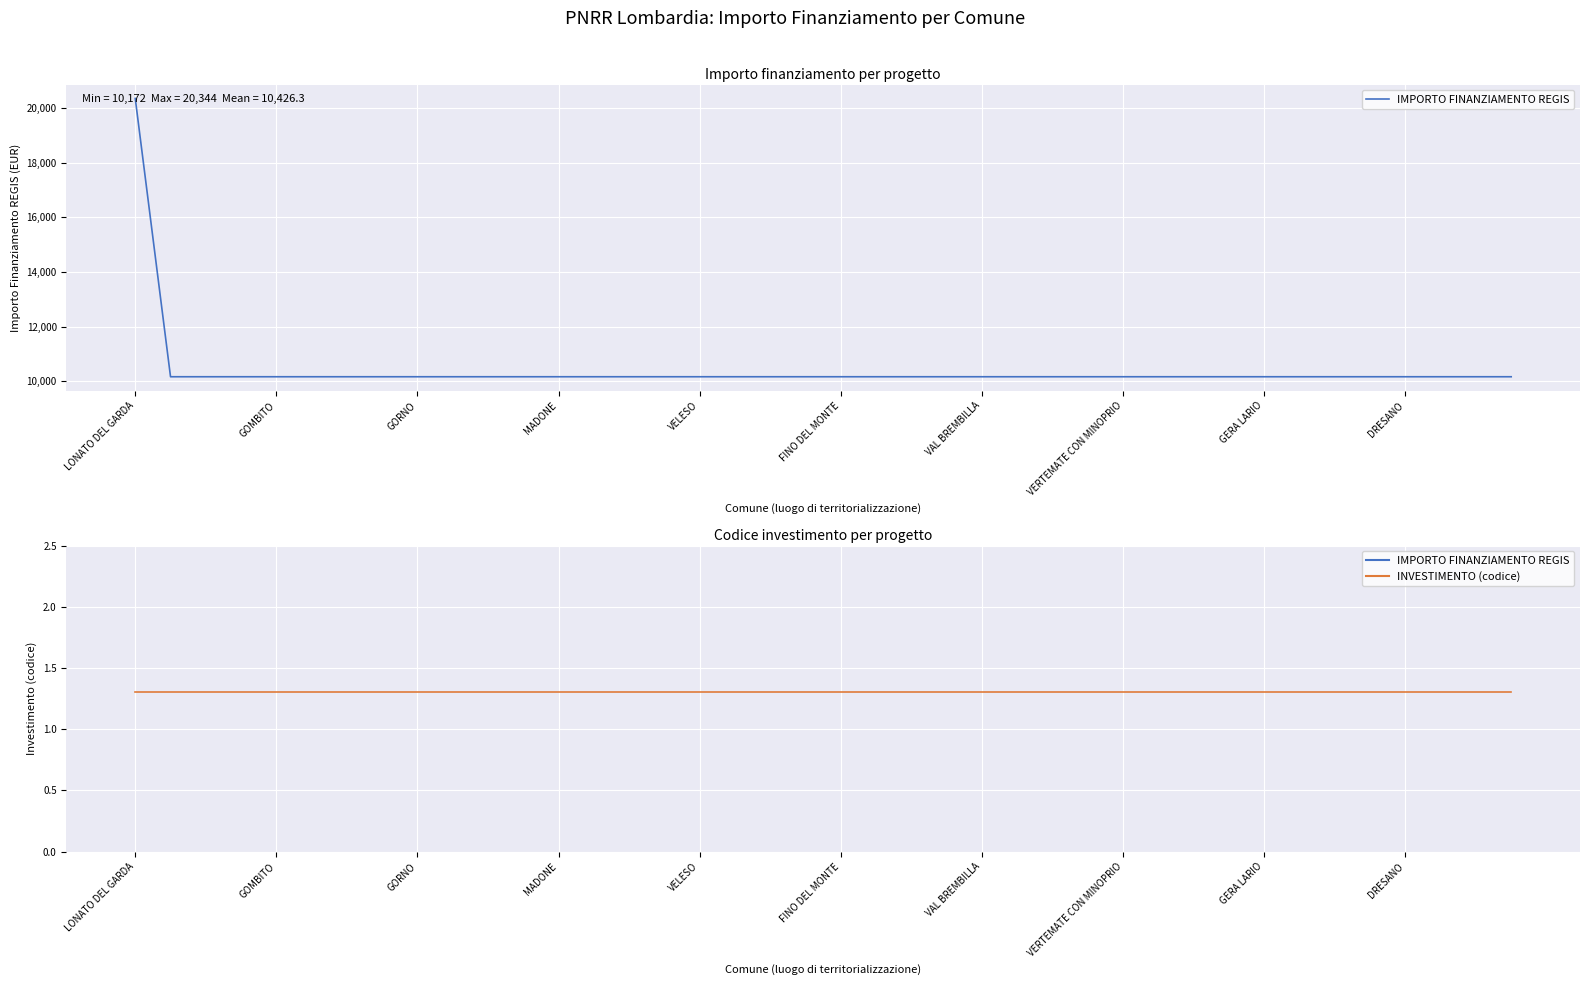

What are all the series names shown in the legend?

IMPORTO FINANZIAMENTO REGIS, INVESTIMENTO (codice)